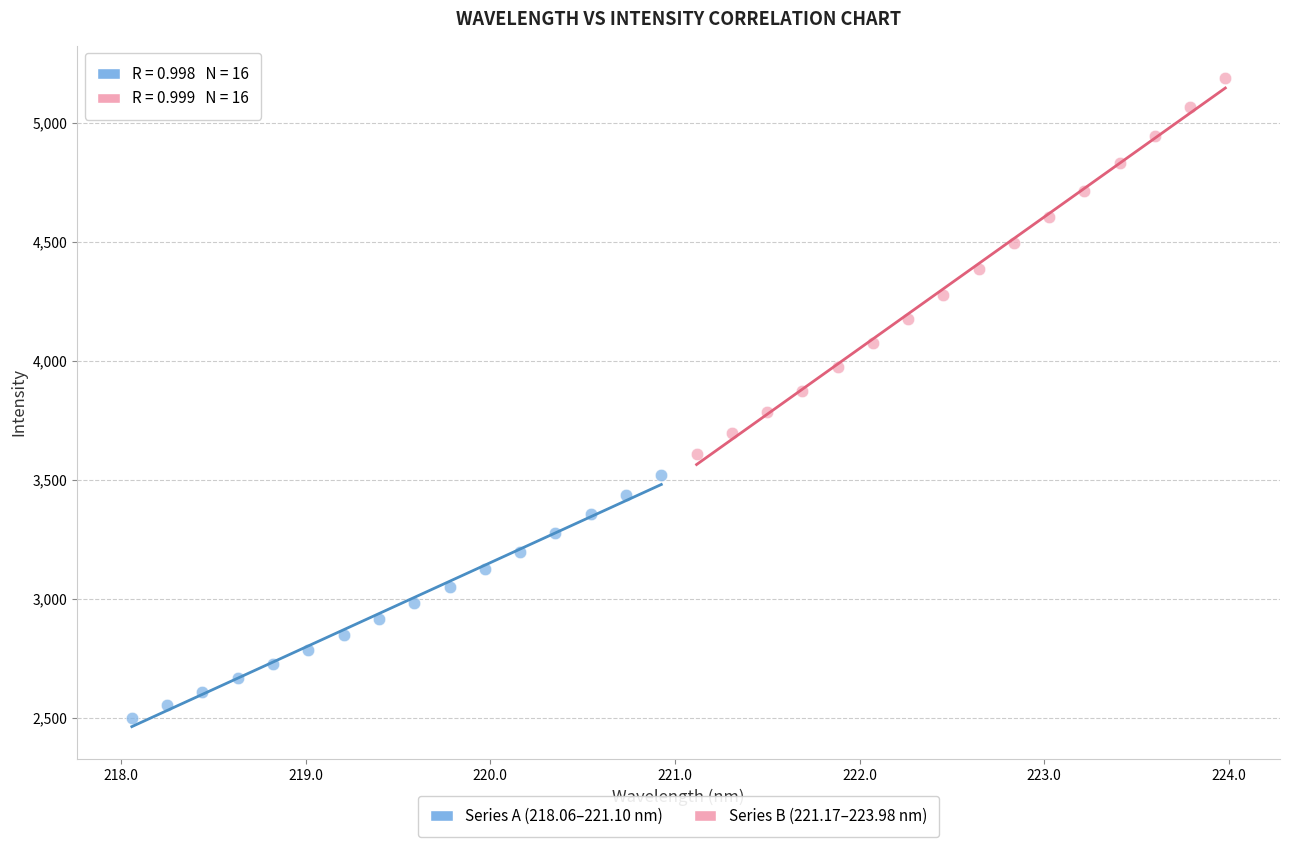

Which series contains the lowest Y value?

Series A (218.06–221.10 nm)